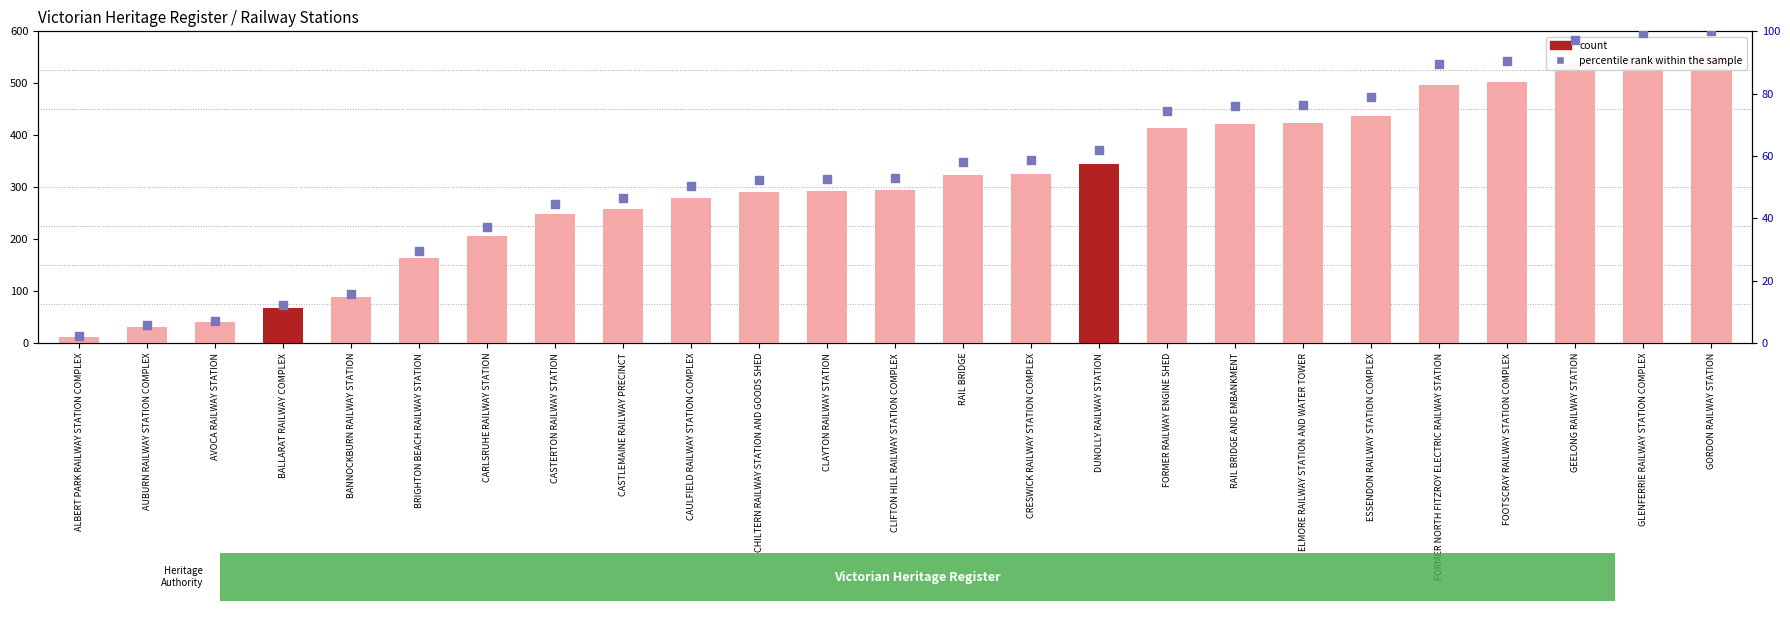

At how many categories does at least one series exceed 282?

15